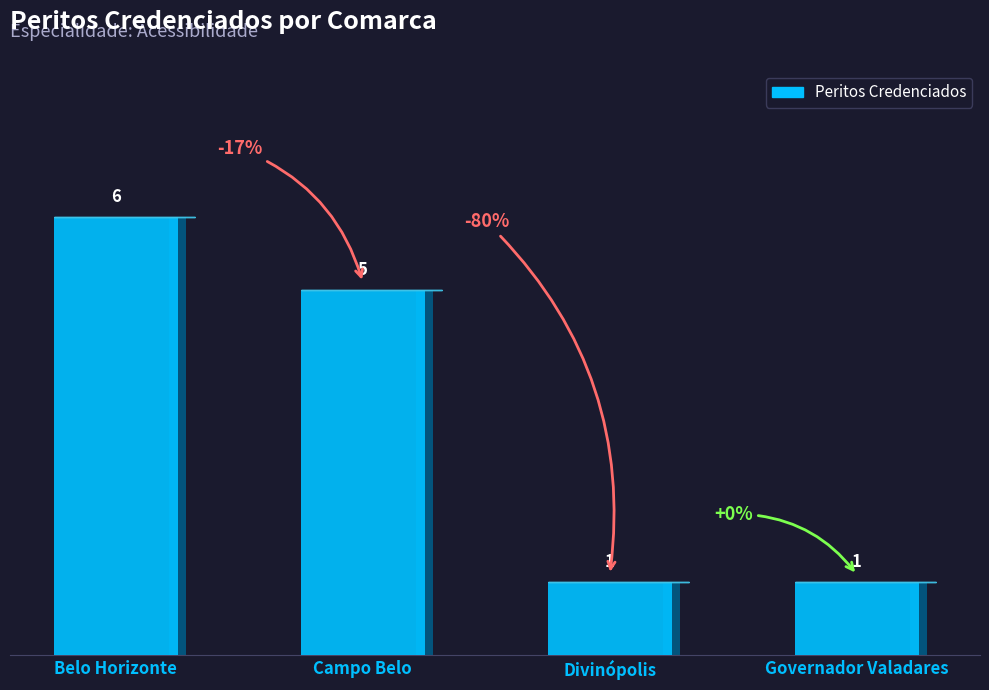

Reading left to right, extract all data points from this chart.

6	5	1	1